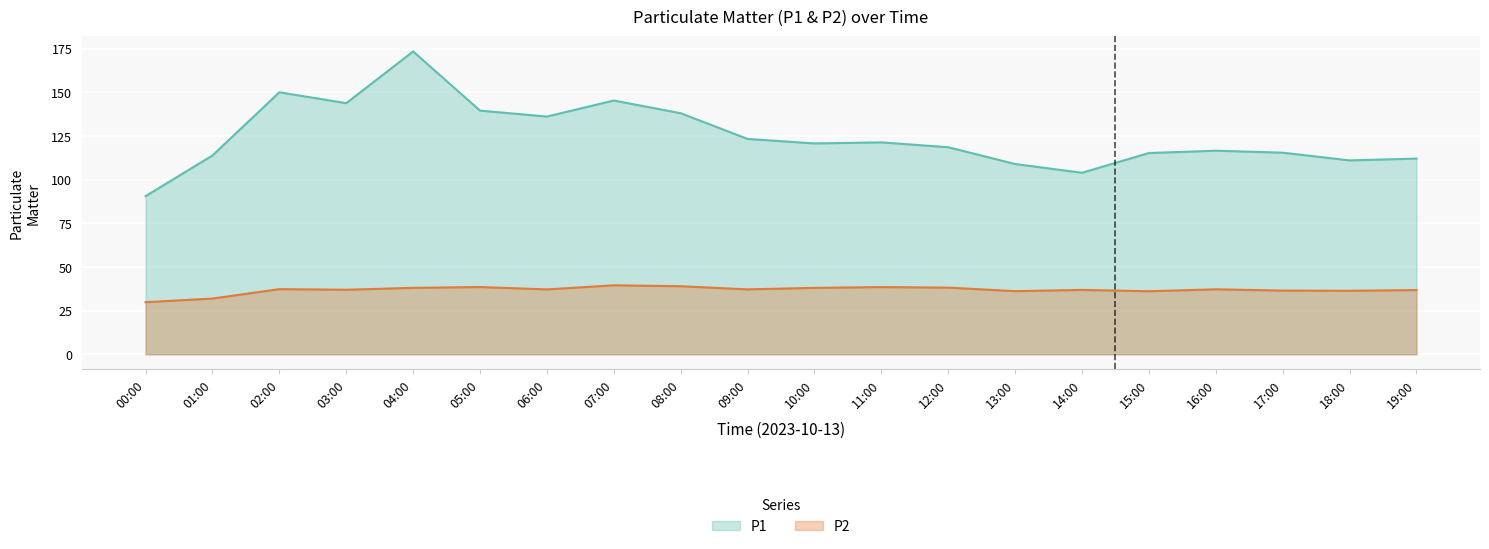

What is the value of the P2 point at the 17th from the left?

37.2